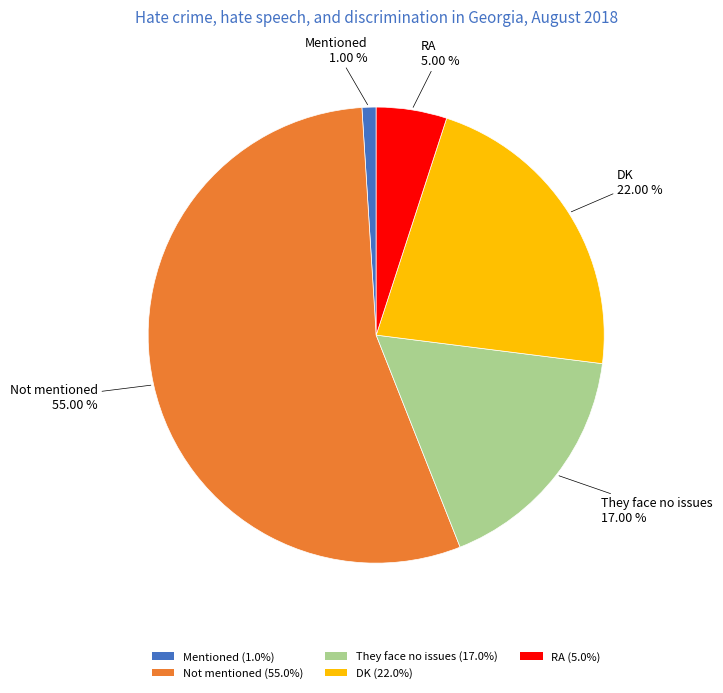

What percentage do They face no issues and RA together represent?

22.0%